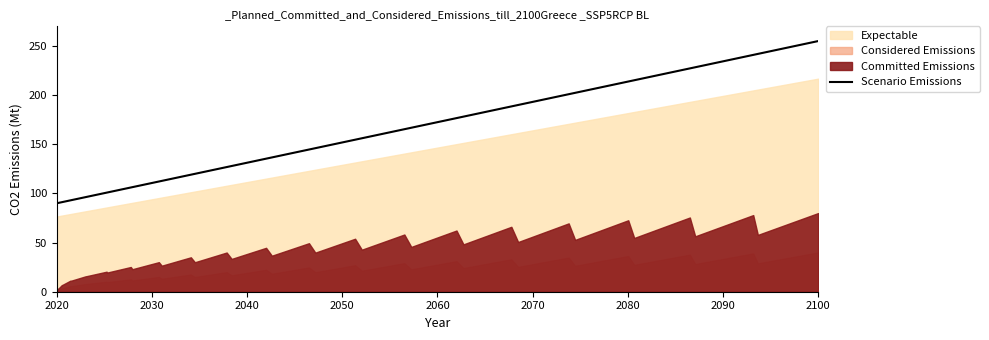

How many values are below 136?

20